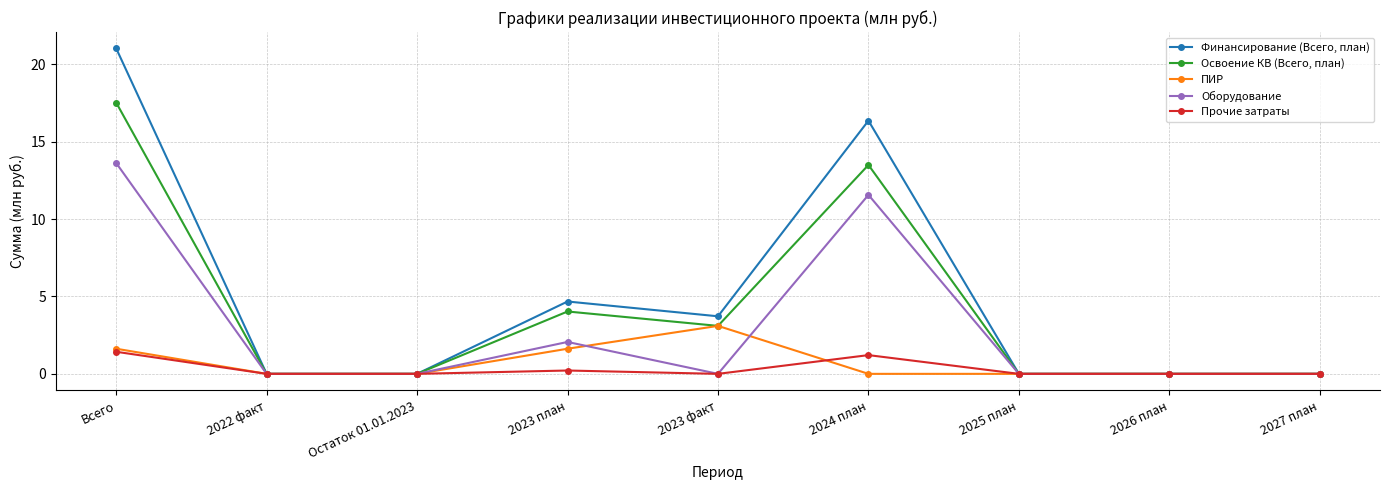

The value of Прочие затраты at 2023 факт is -0.7. True or false?

False